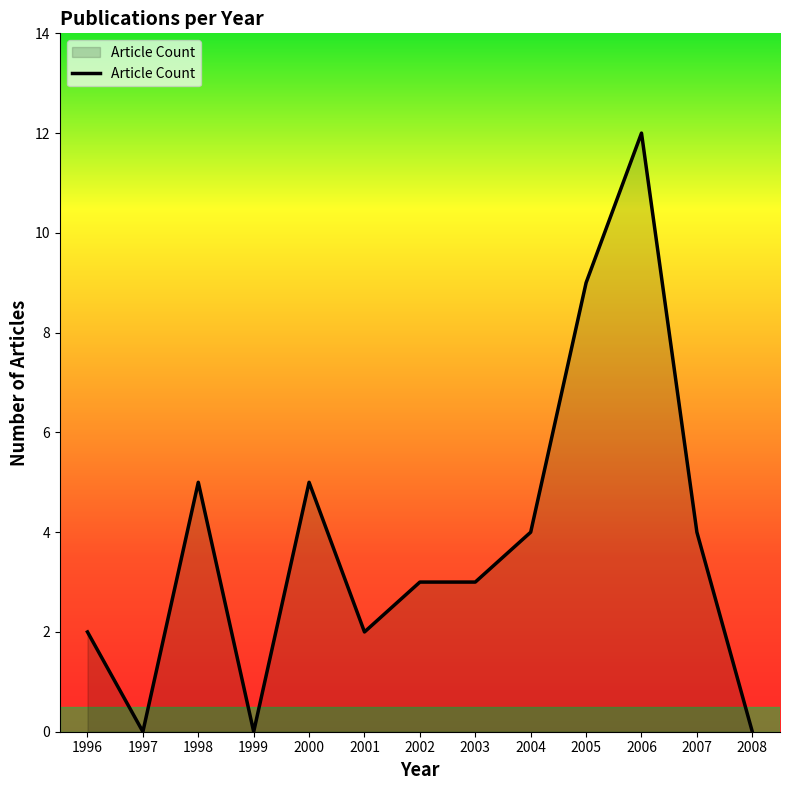

Read the value at 2004.

4